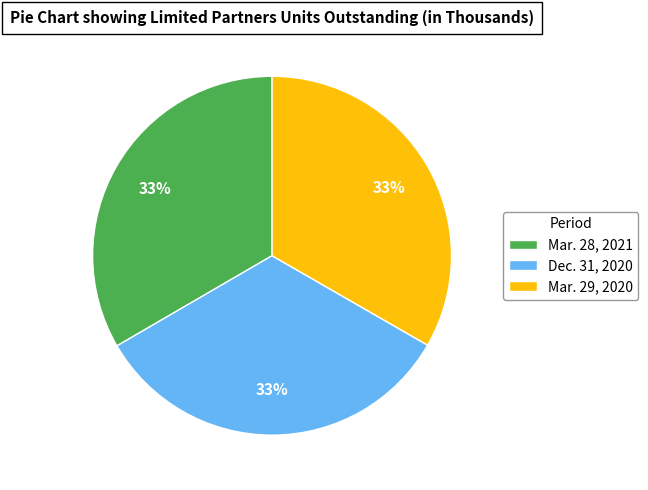

Approximately how many times larger is the value at Mar. 29, 2020 compared to Mar. 28, 2021?

1.0